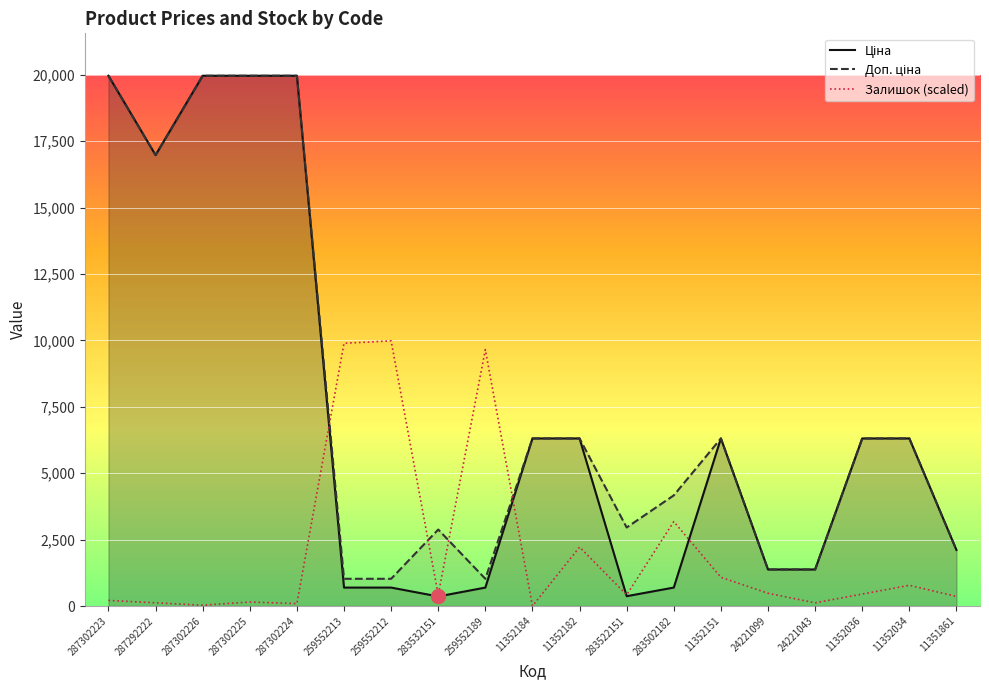

Which series has the widest spread of values?

Ціна